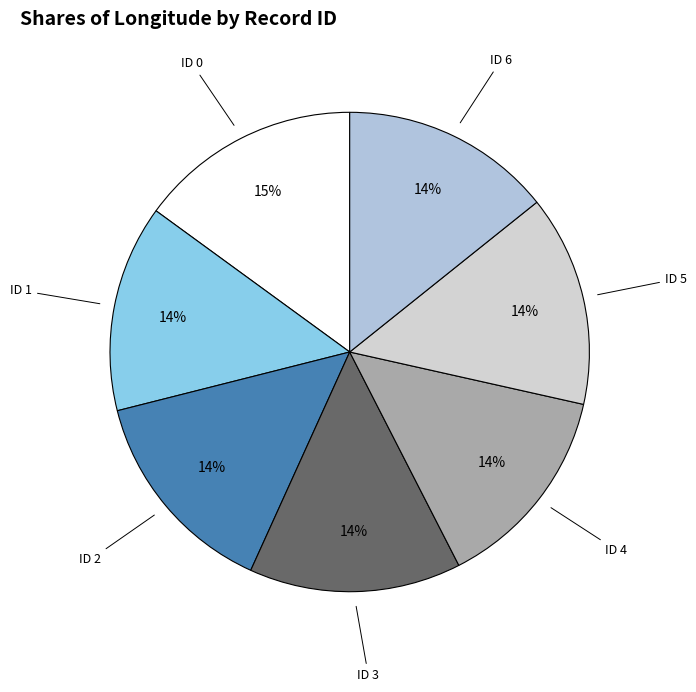

How many segments does this pie chart have?

7